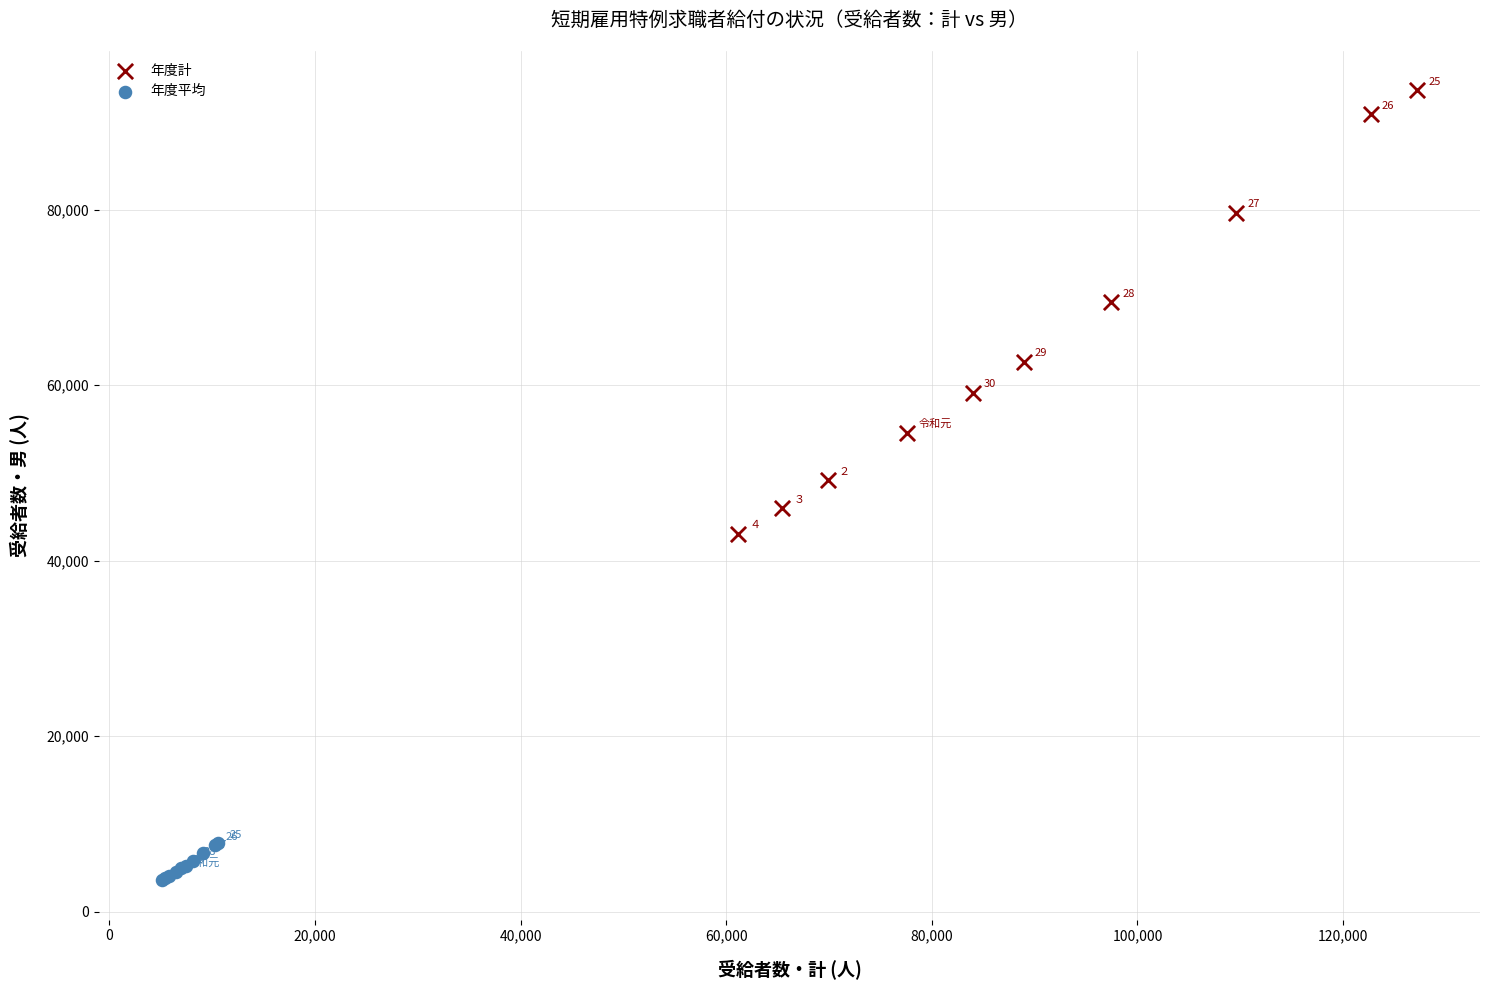

Which series has the widest spread of Y values?

年度計